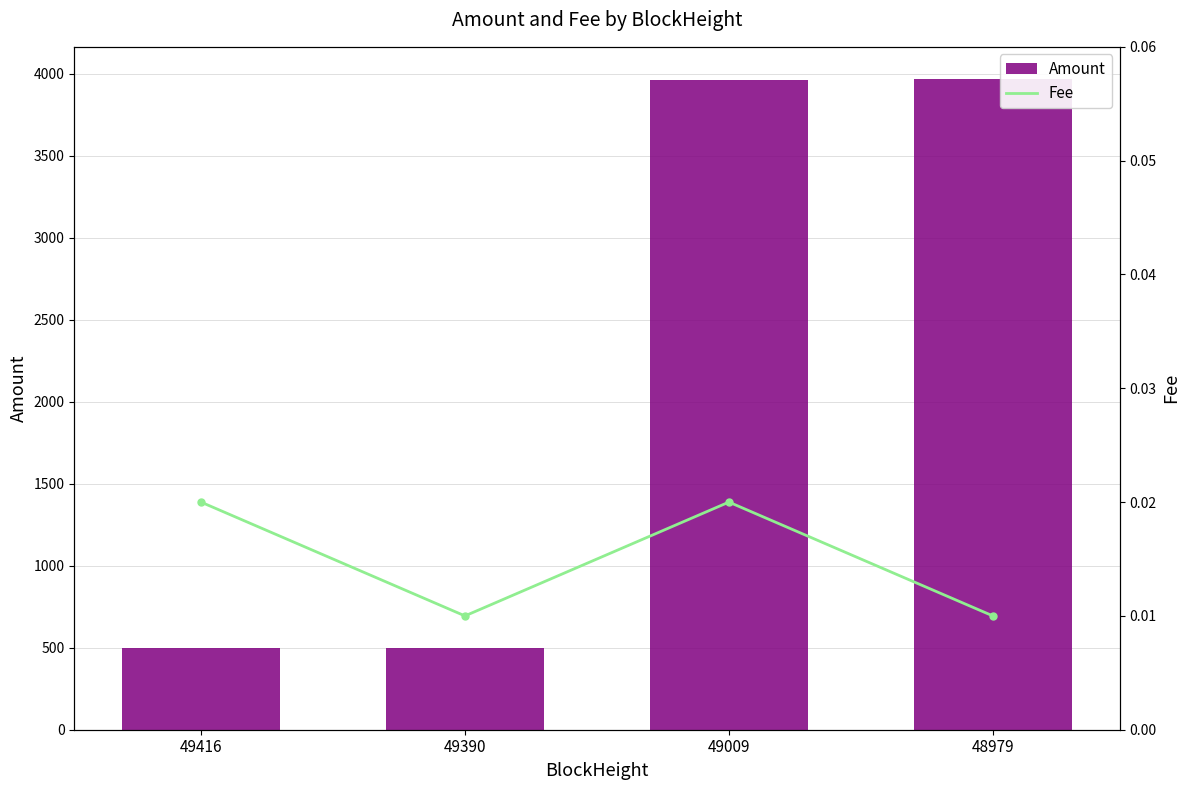

What is the sum of the Amount values at 49390 and 49416?

991.1